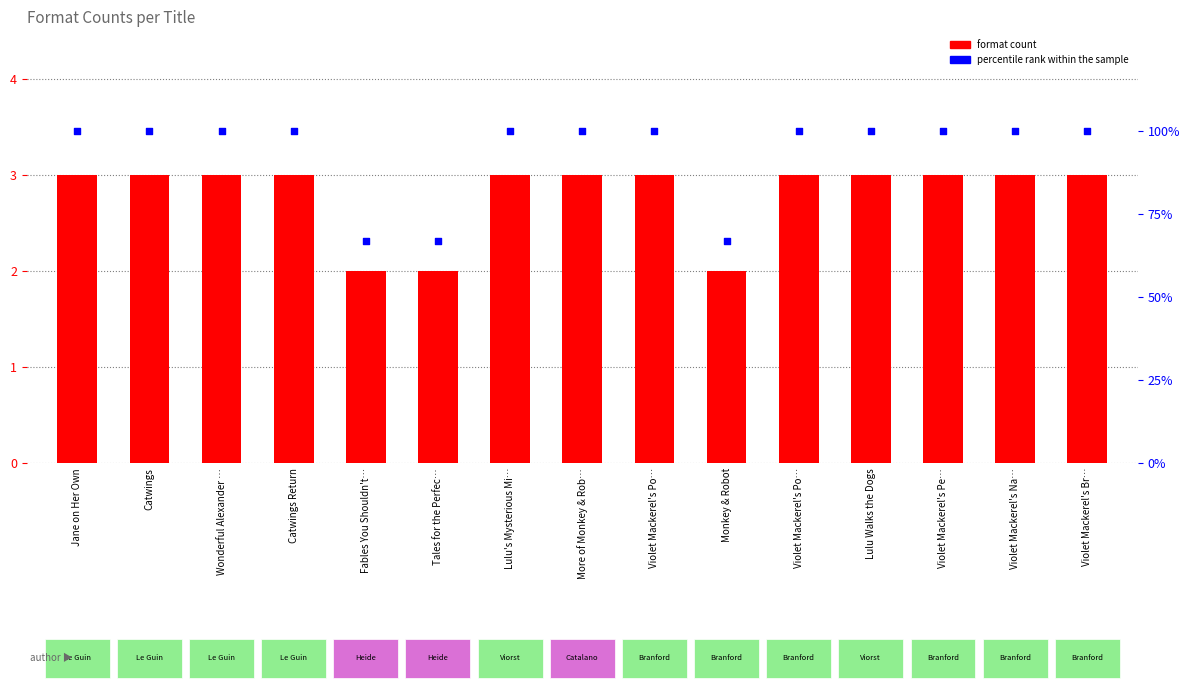

Which series contains the lowest Y value?

format count